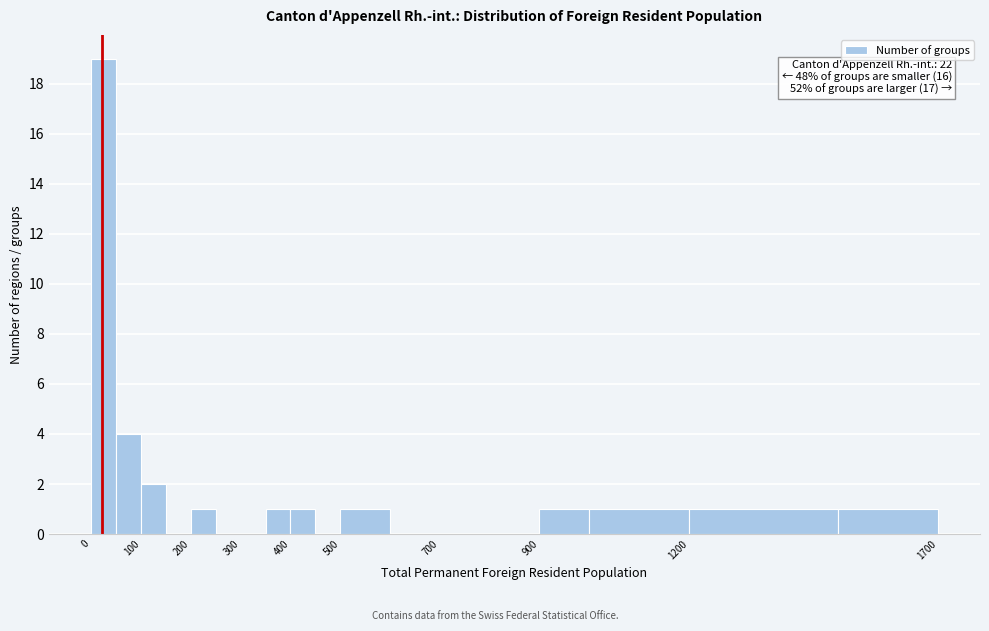

Which range on the x-axis has the tallest bar?

0 to 50